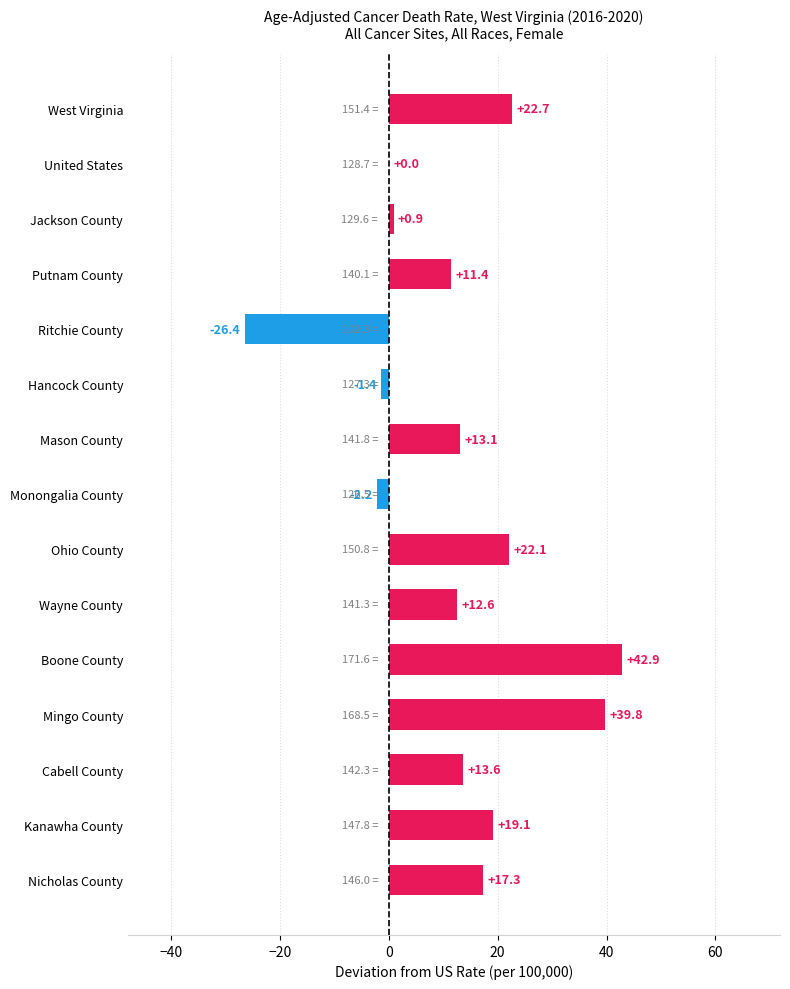

What is the average value?

12.4